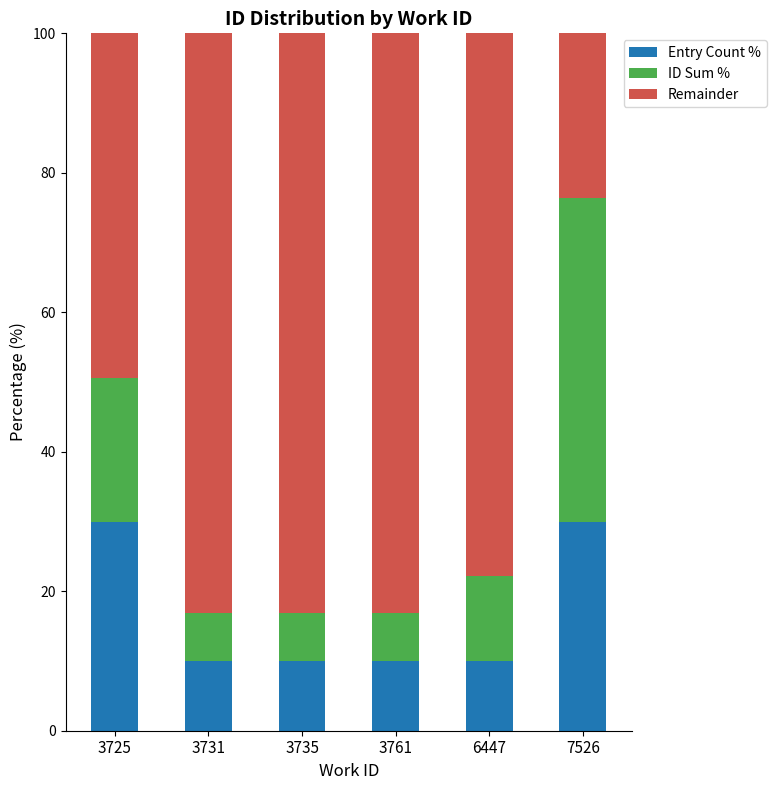

What is the sum of the Entry Count % values at 3735 and 6447?

20.0